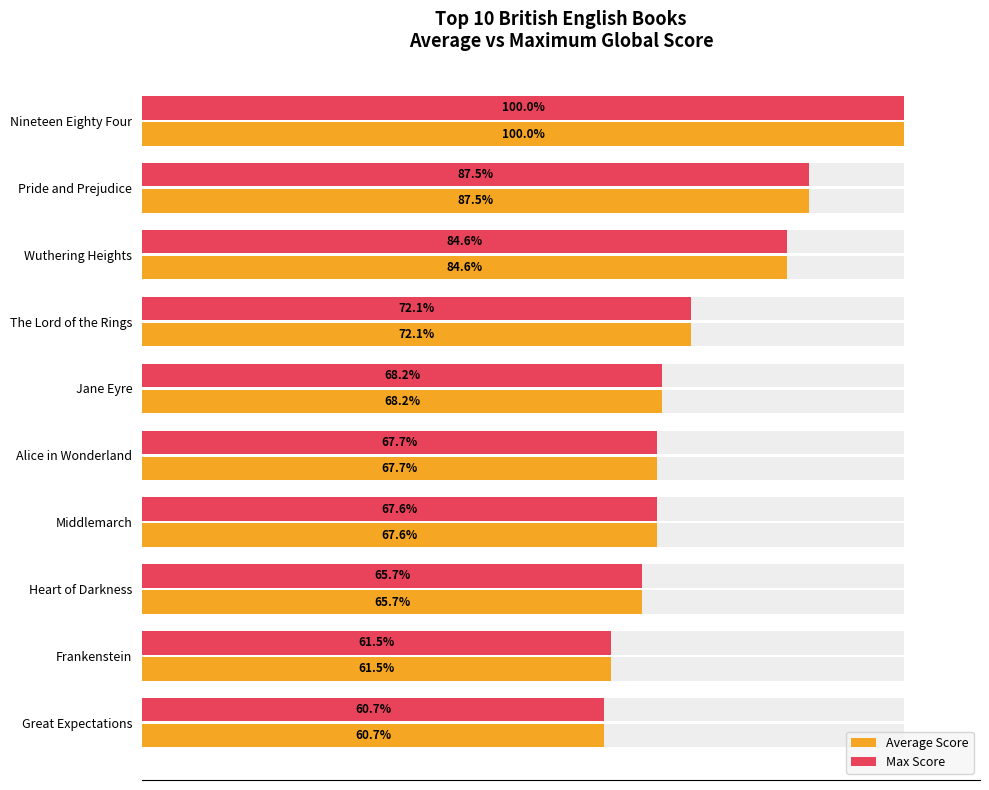

What position from the left is Nineteen Eighty Four?

1